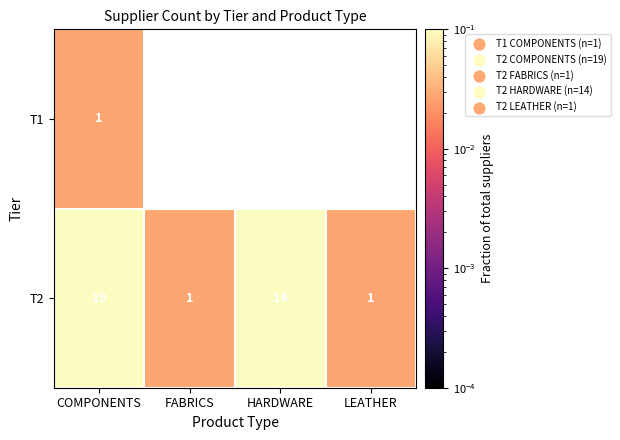

Where does the T2 series first go above 14?

COMPONENTS